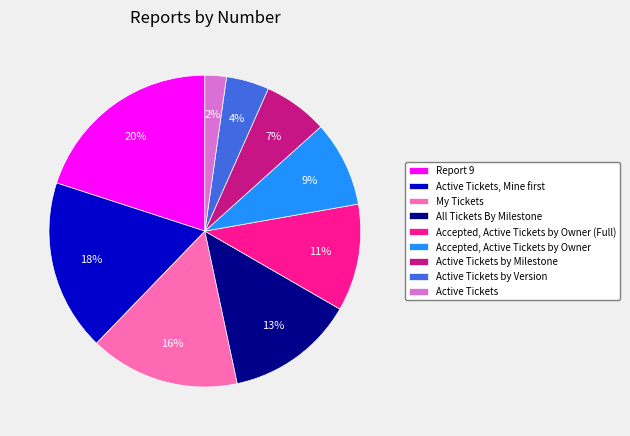

Which category has the biggest portion of the pie?

Report 9